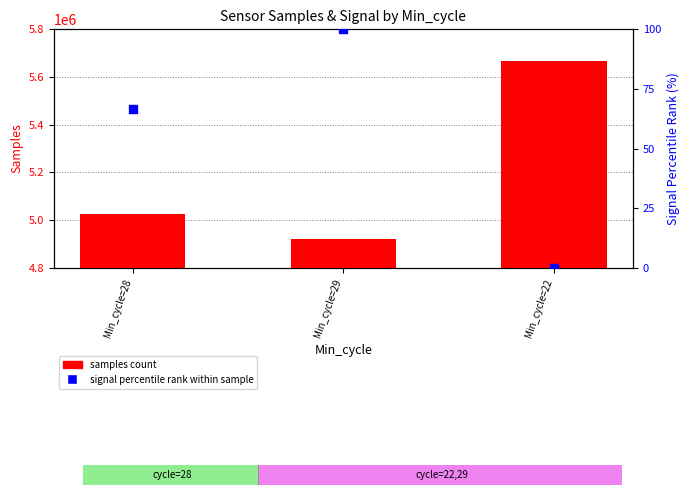

At how many categories does at least one series exceed 883460?

3